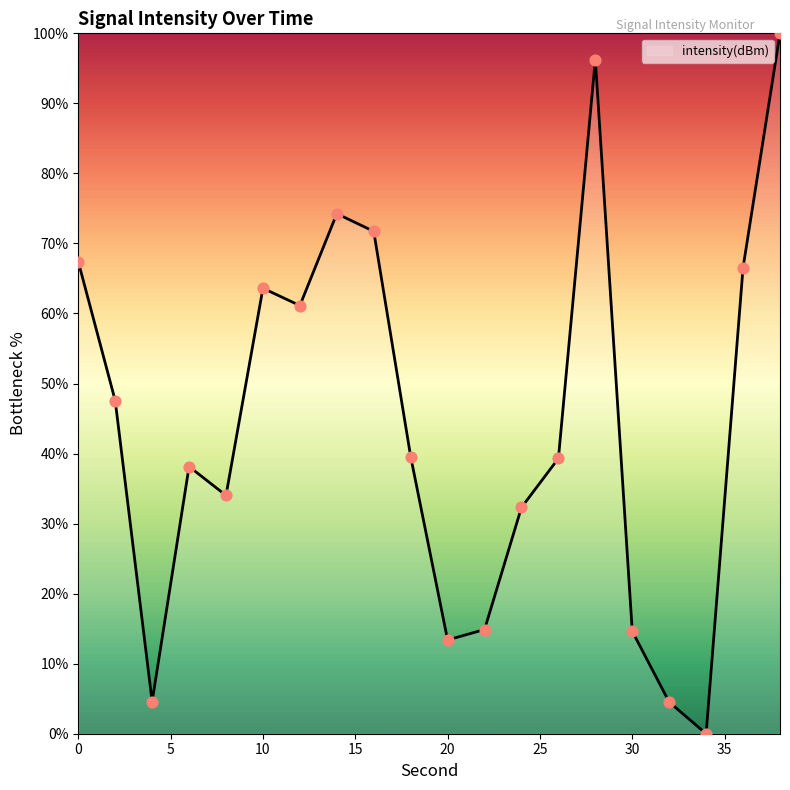

What is the difference between the maximum and minimum values?

100.0